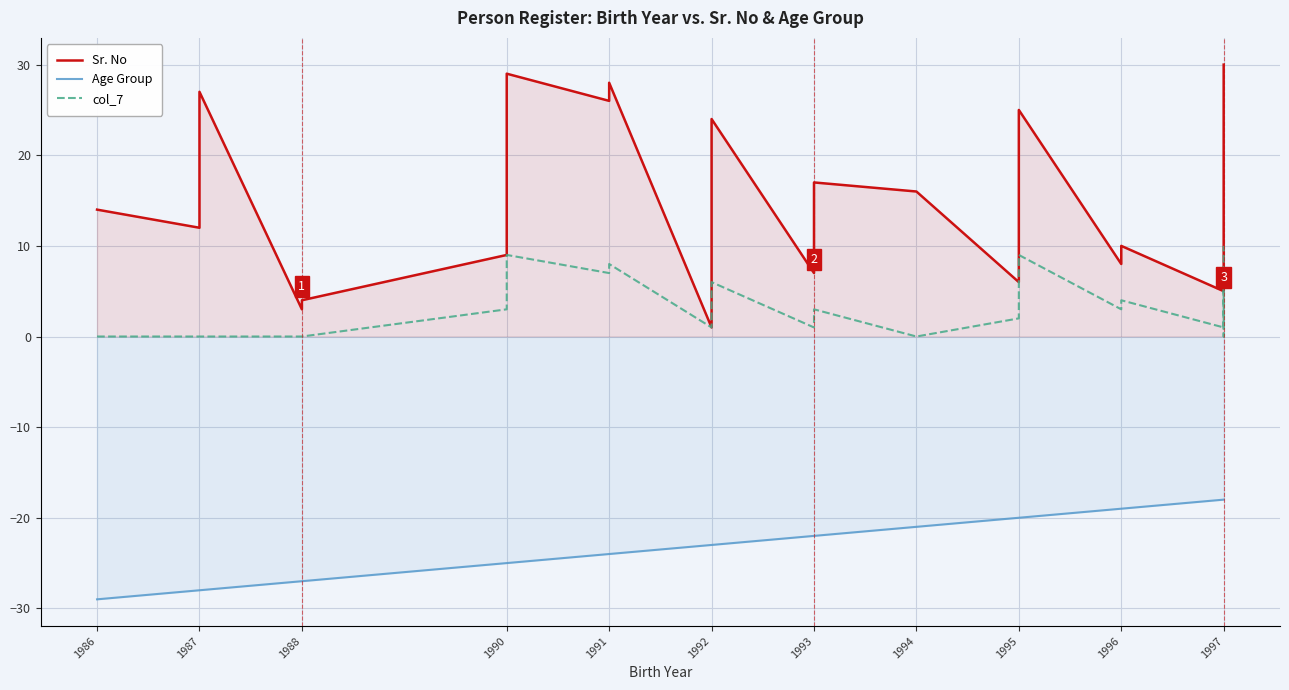

What is the average value of the Age Group series?

-23